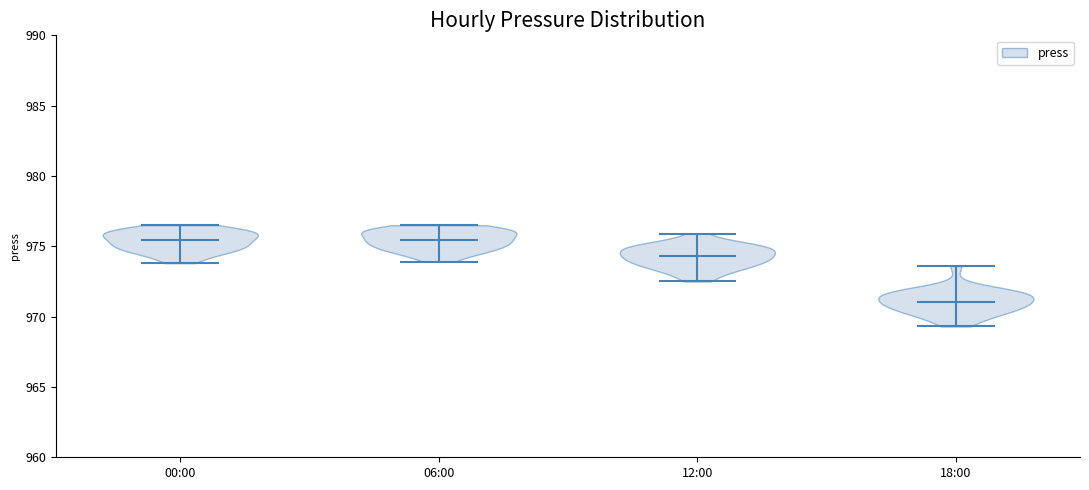

What is the highest point the violin for 18:00 reaches on the y-axis? The values are not printed on the chart, so give them approximately, as read against the axis.

973.5